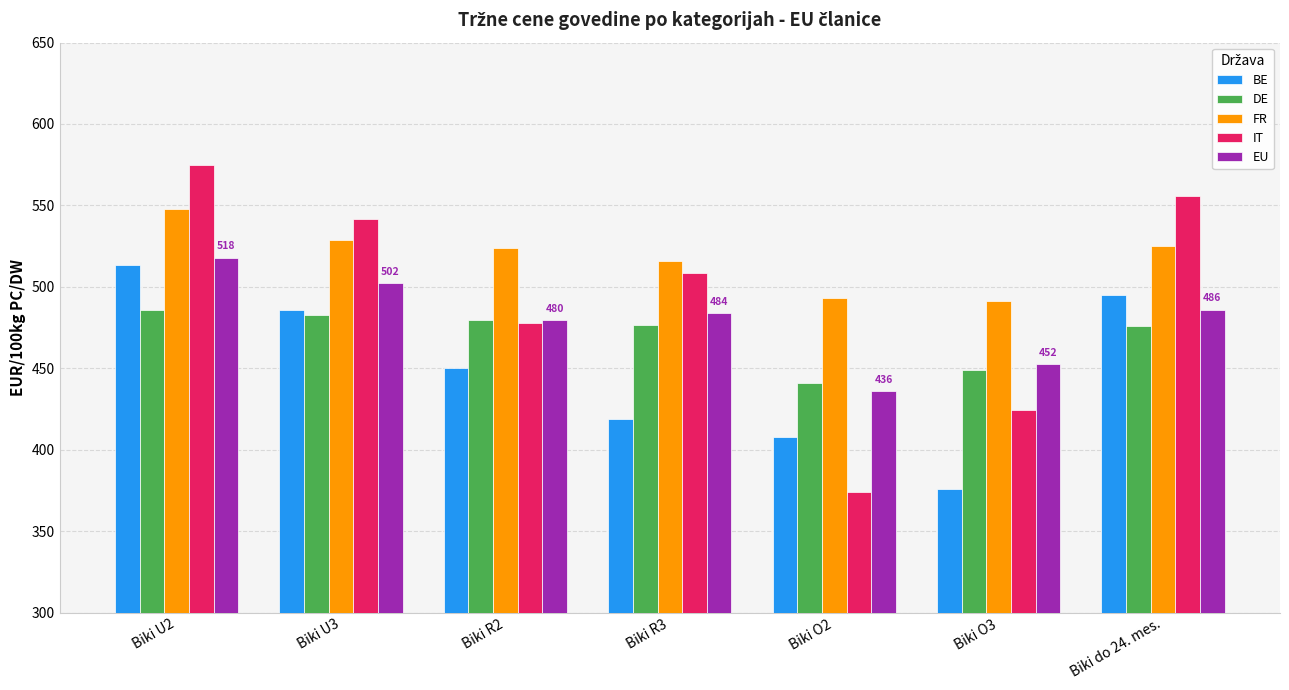

The value of EU at Biki R2 is 479.5. True or false?

True